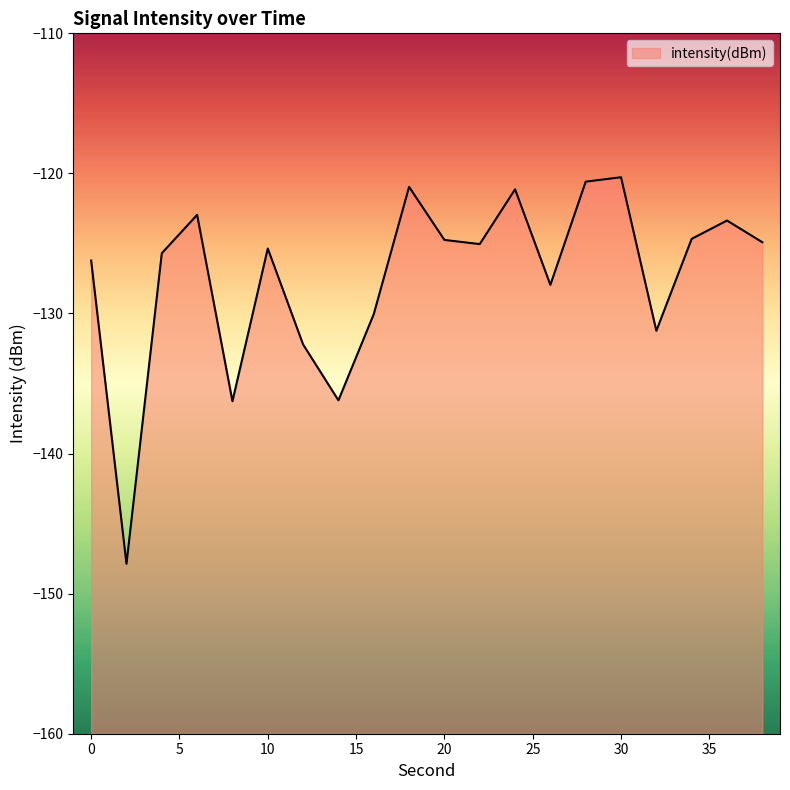

Rank the categories by value from highest to lowest.

30, 28, 18, 24, 6, 36, 34, 20, 38, 22, 10, 4, 0, 26, 16, 32, 12, 14, 8, 2